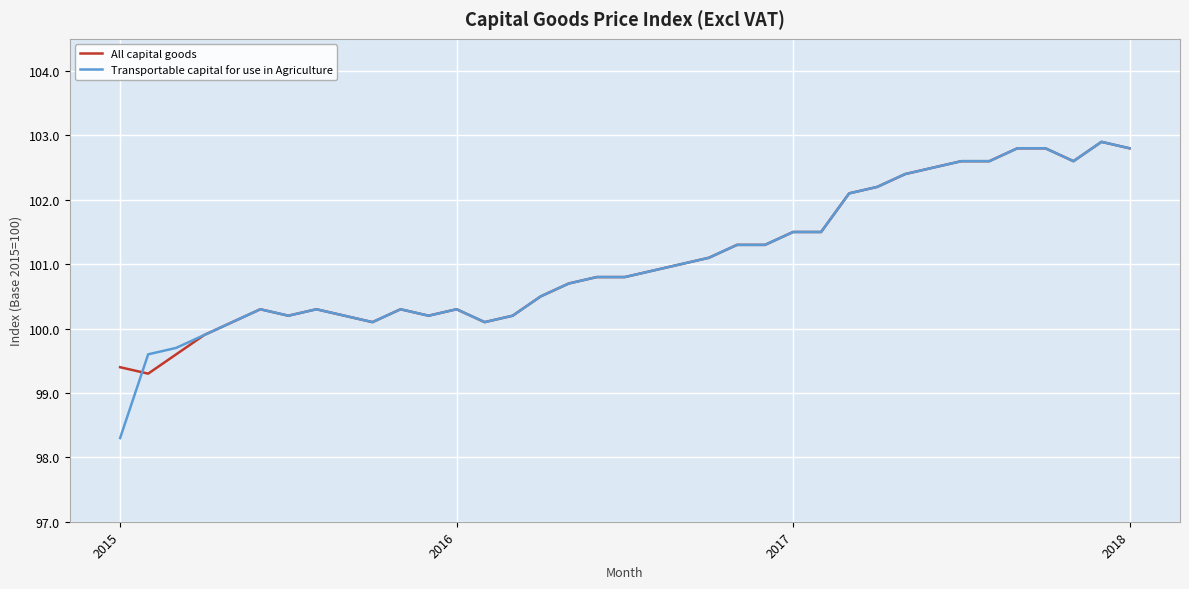

What is the smallest value displayed?

98.3